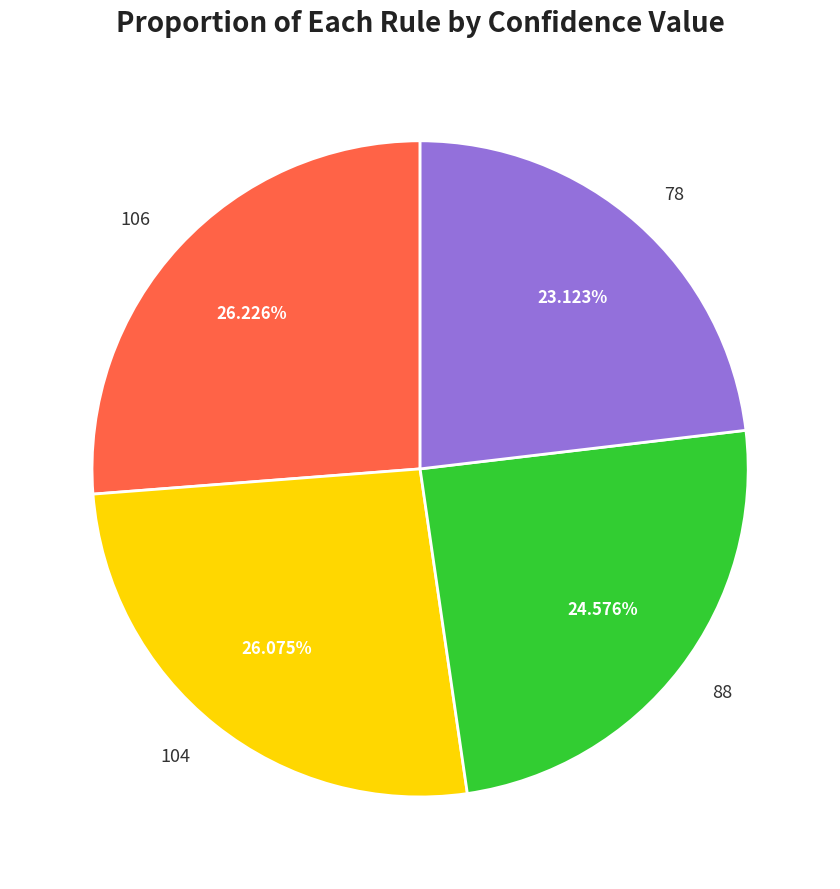

What percentage is the 78 slice, to the nearest percent?

23%